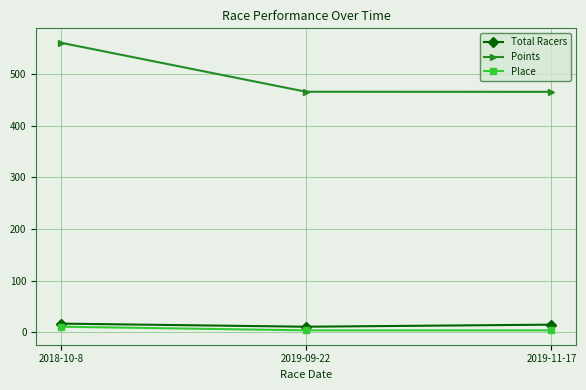

At how many categories does at least one series exceed 253?

3